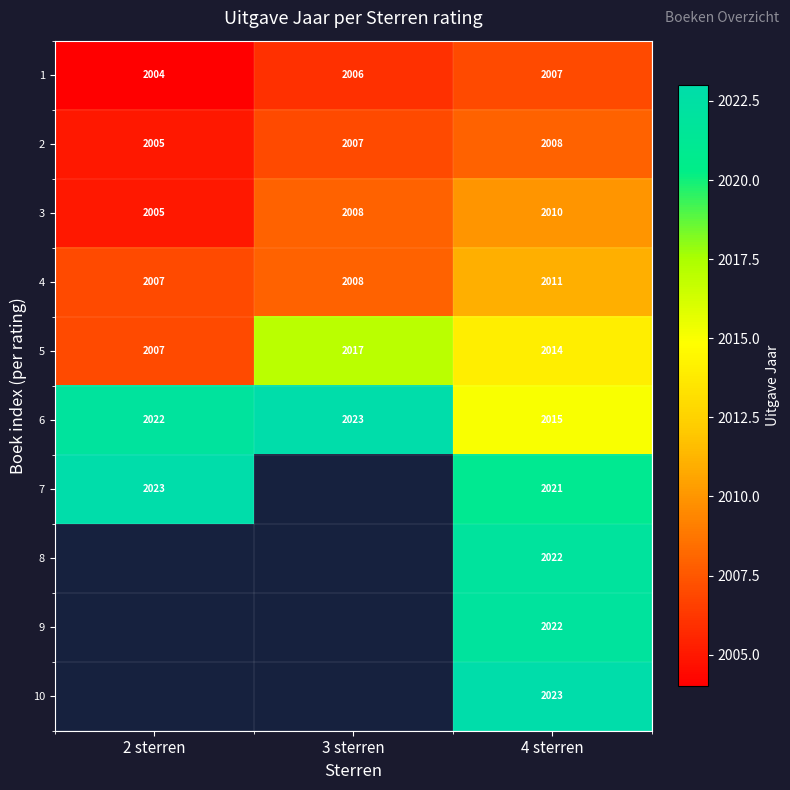

What is the maximum value shown in the chart?

2023.0